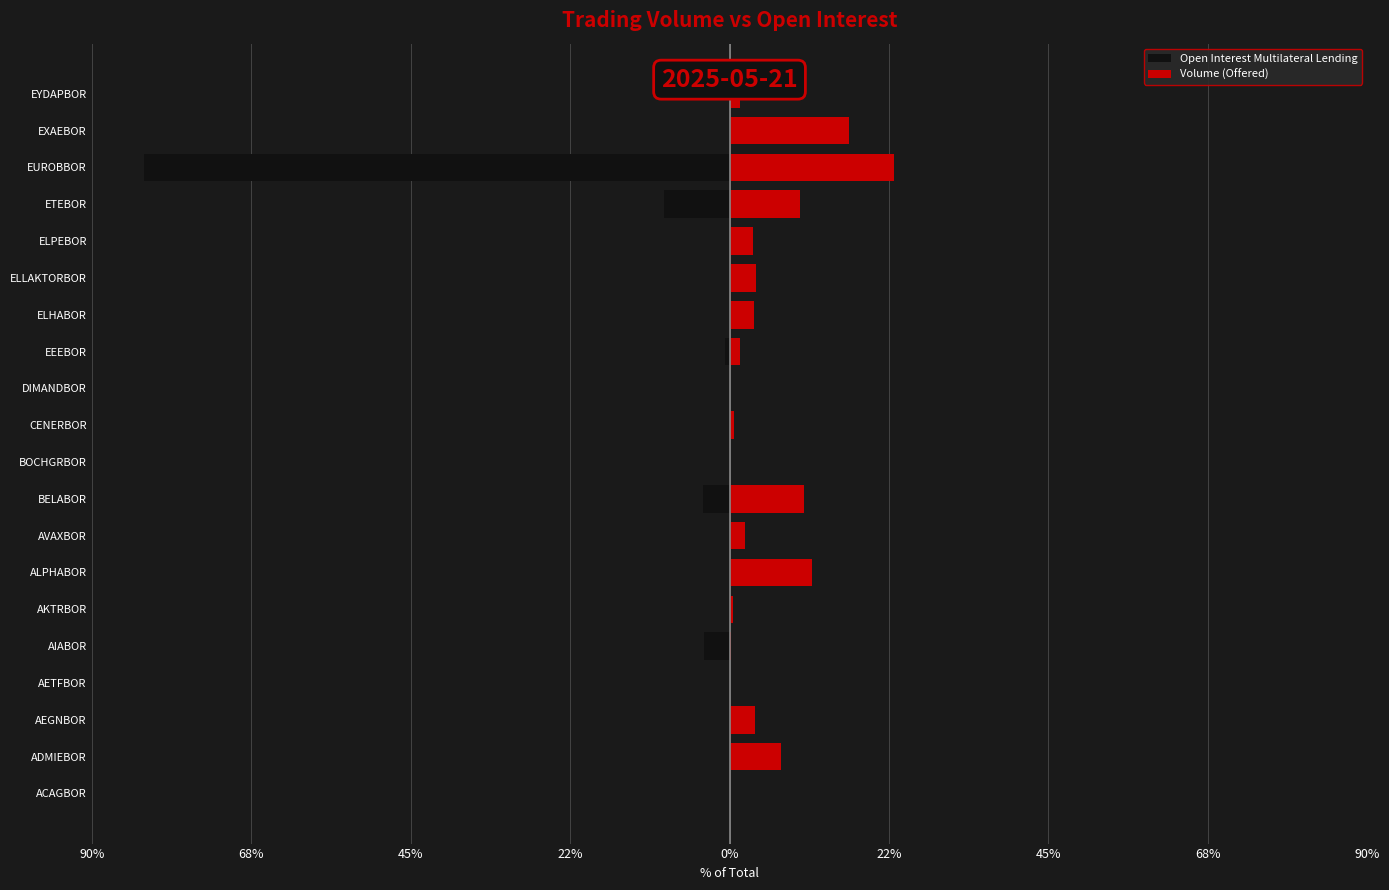

Are the bars grouped side by side (vs. stacked)?

Yes